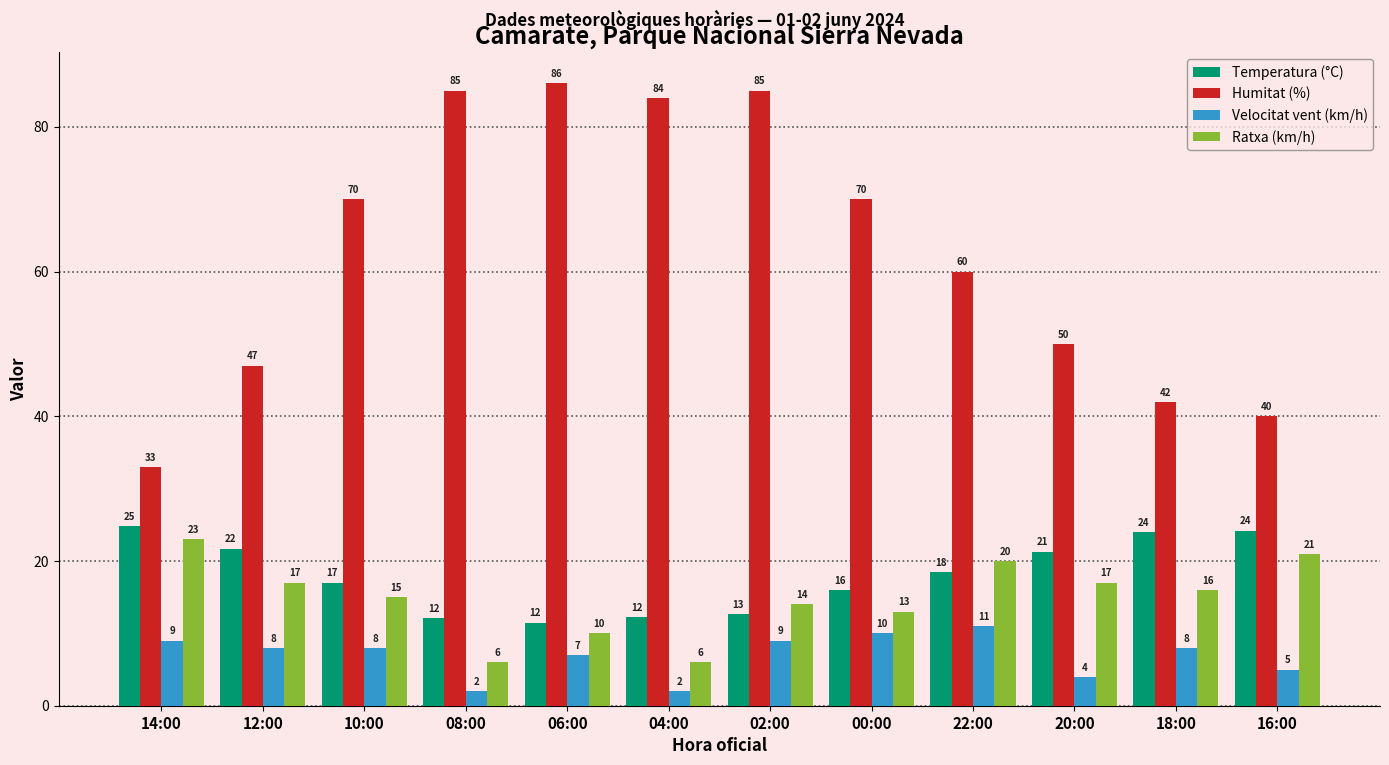

The value of Ratxa (km/h) at 20:00 is 17.0. True or false?

True